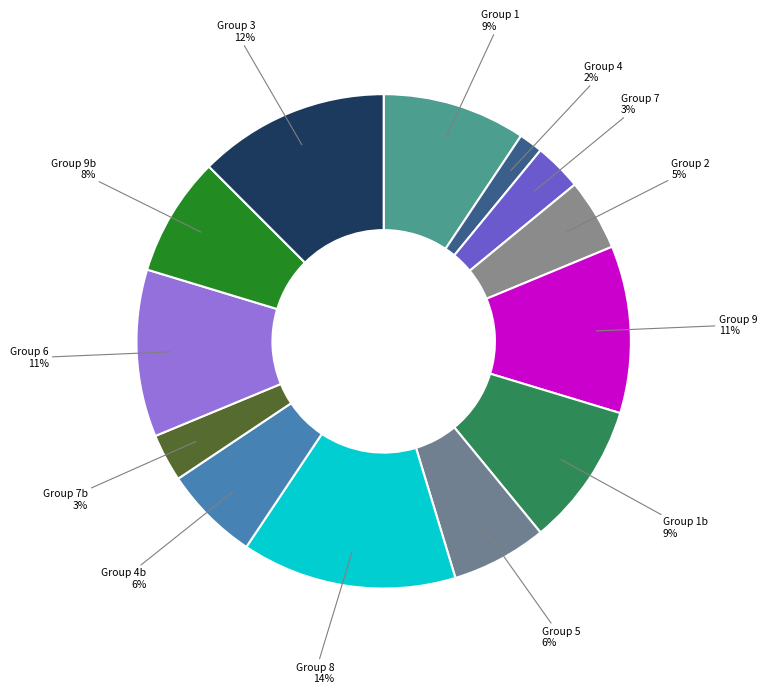

Between Group 3 12% and Group 9 11%, which is larger?

Group 3 12%